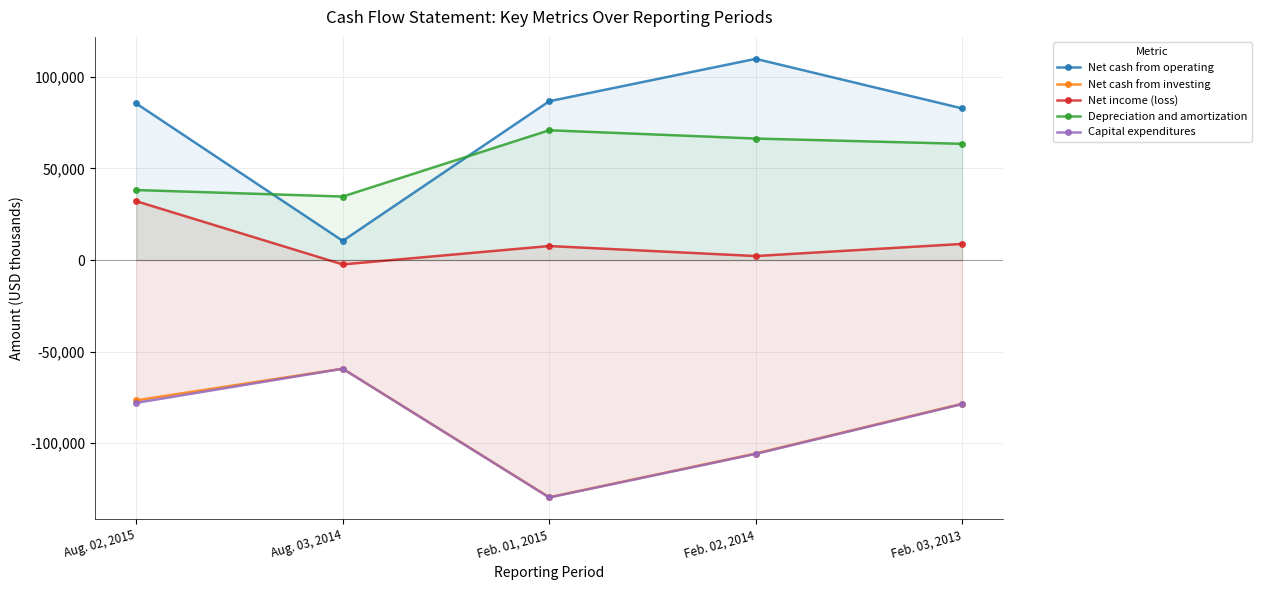

Which has a higher value, Feb. 01, 2015 or Aug. 03, 2014?

Feb. 01, 2015